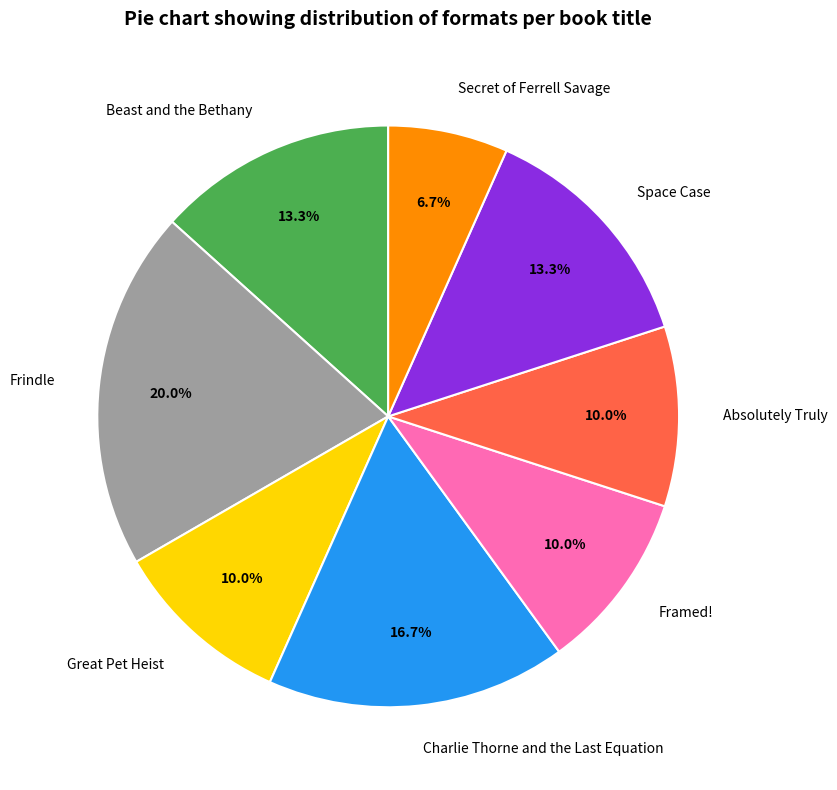

Does Great Pet Heist account for over 50% of the chart?

No